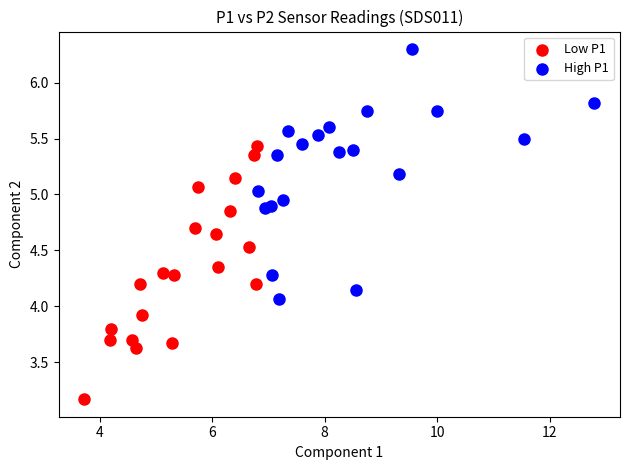

Which series reaches the maximum Y coordinate?

High P1